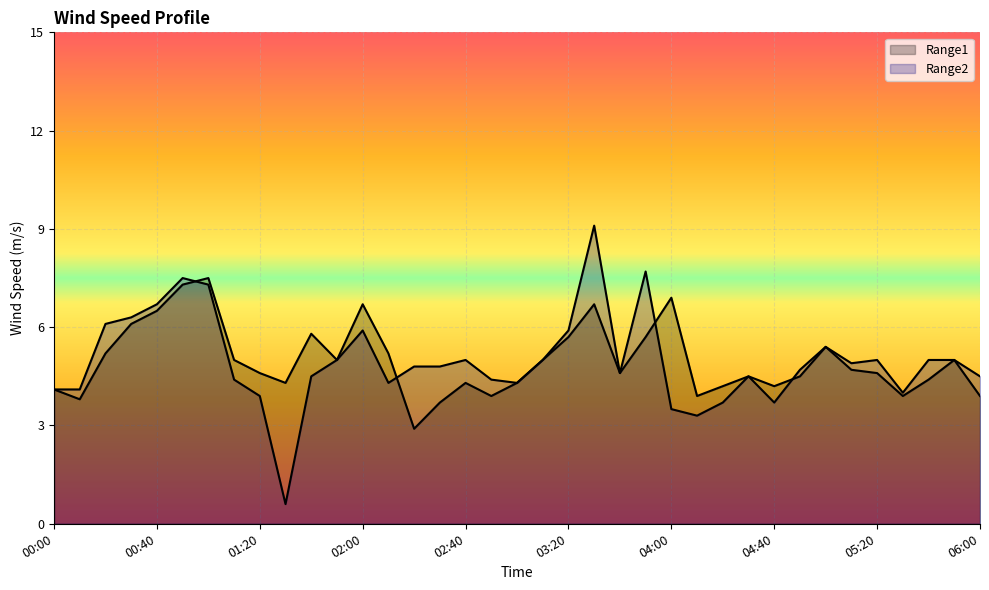

List the series in order of their overall mean, highest first.

Range1, Range2